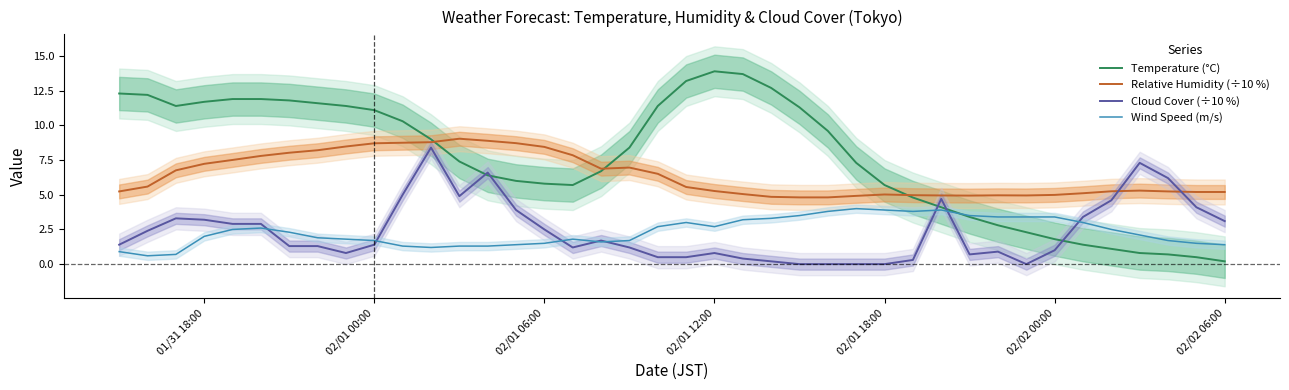

What is the minimum value for Relative Humidity (÷10 %)?

4.8